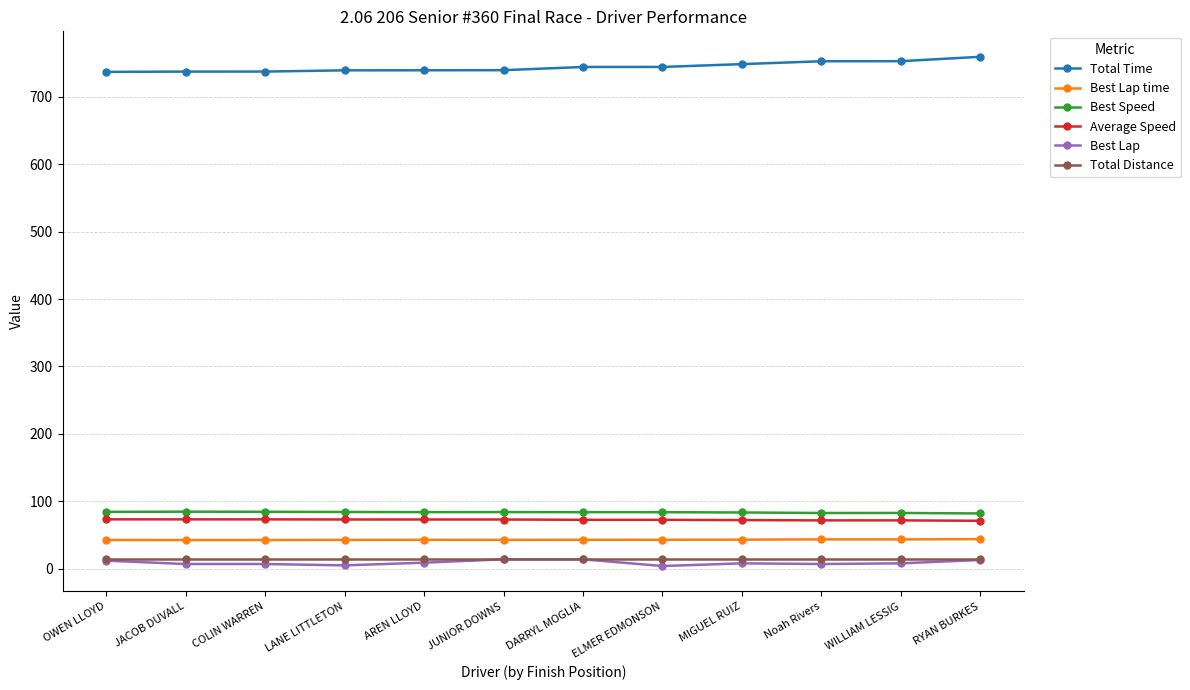

The value of Average Speed at LANE LITTLETON is 73.0. True or false?

True